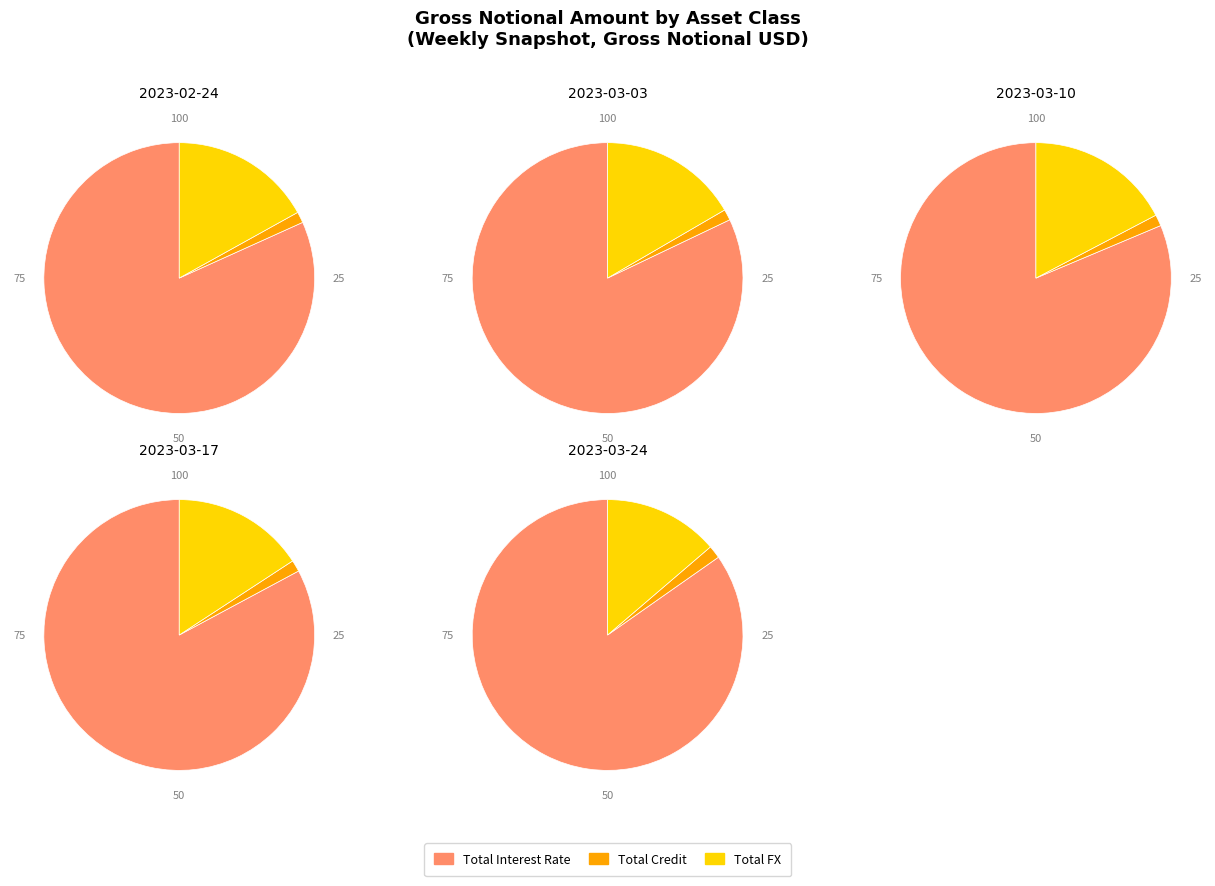

True or false: Total Interest Rate accounts for 82% of the total.

True